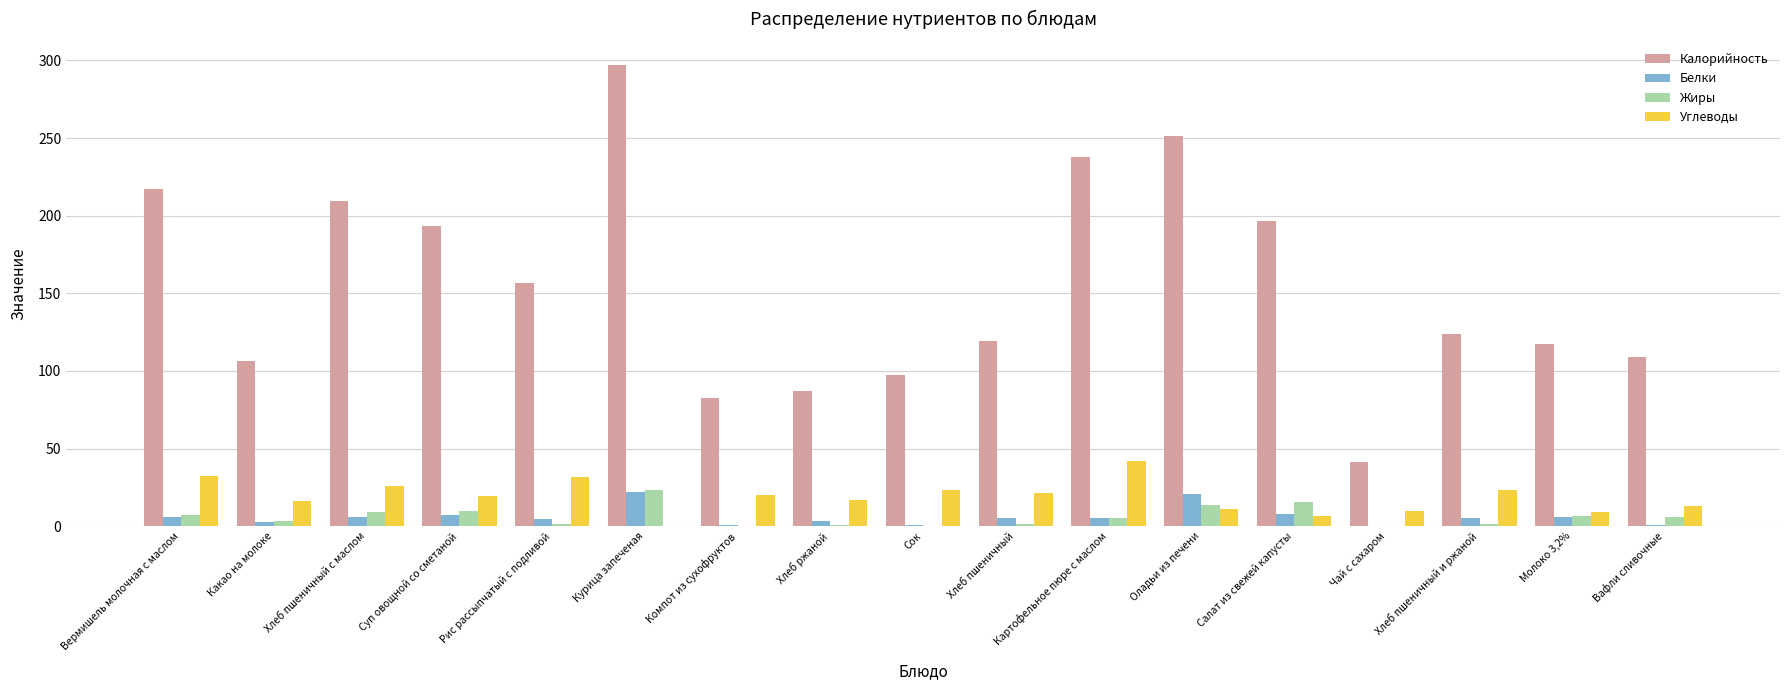

Is it true that Жиры equals 3.7 at Оладьи из печени?

False